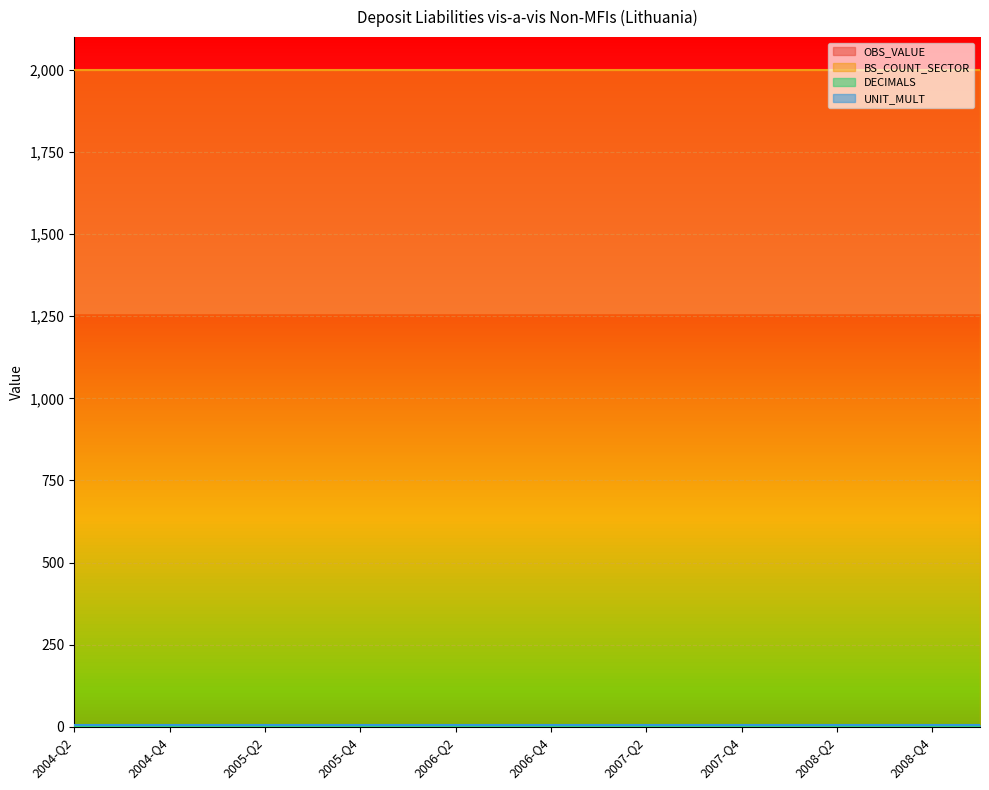

Does the chart have visible grid lines?

Yes